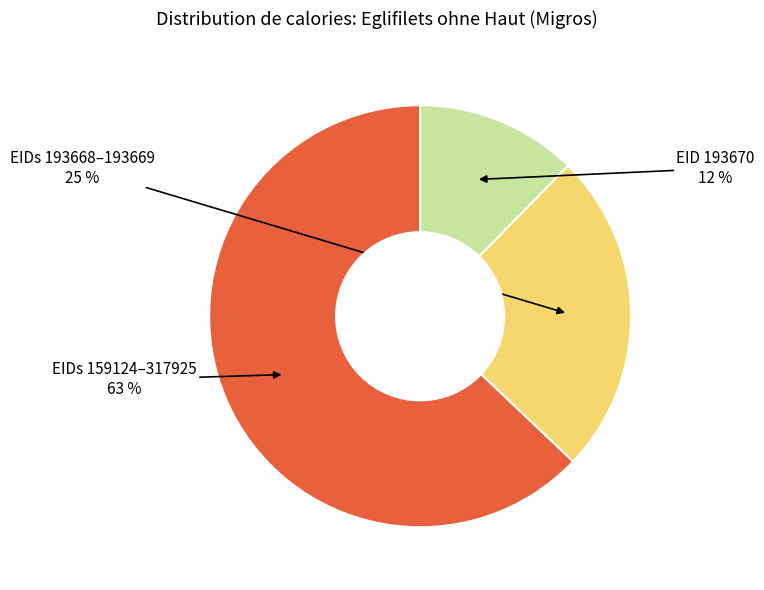

To the nearest percent, what is the difference between the largest and smallest slice percentages?

51%